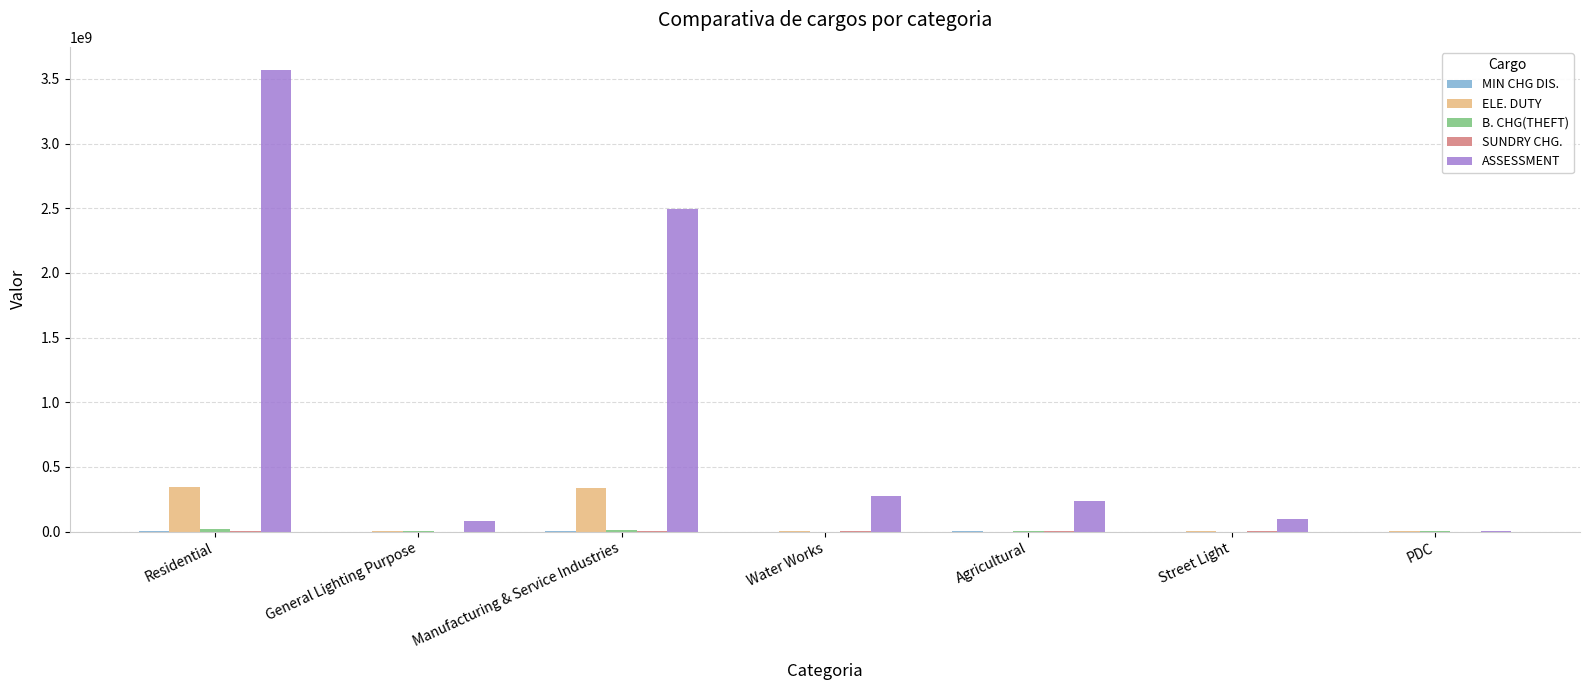

Is it true that ASSESSMENT equals 3278242222.7 at Manufacturing & Service Industries?

False